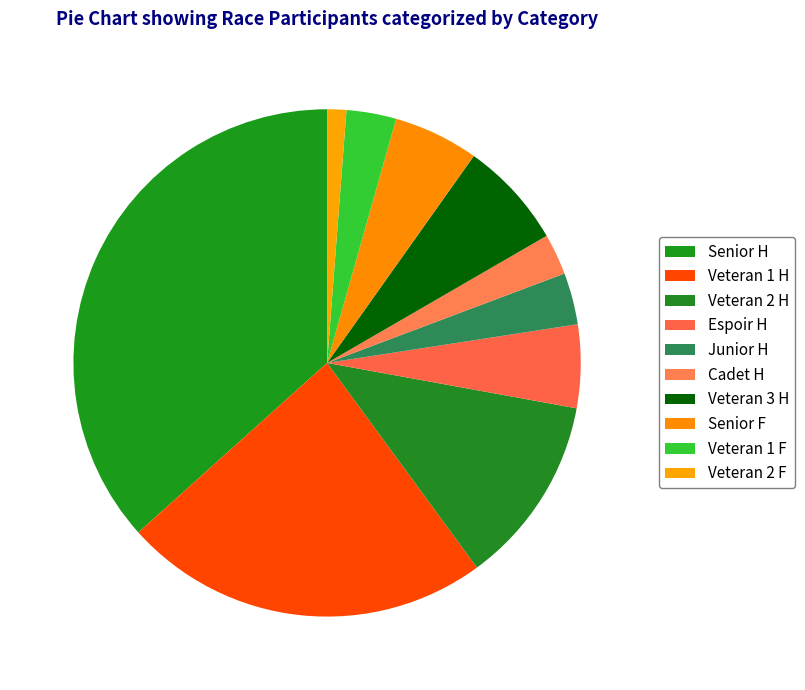

Is it true that Veteran 3 H is 7% of the pie?

True